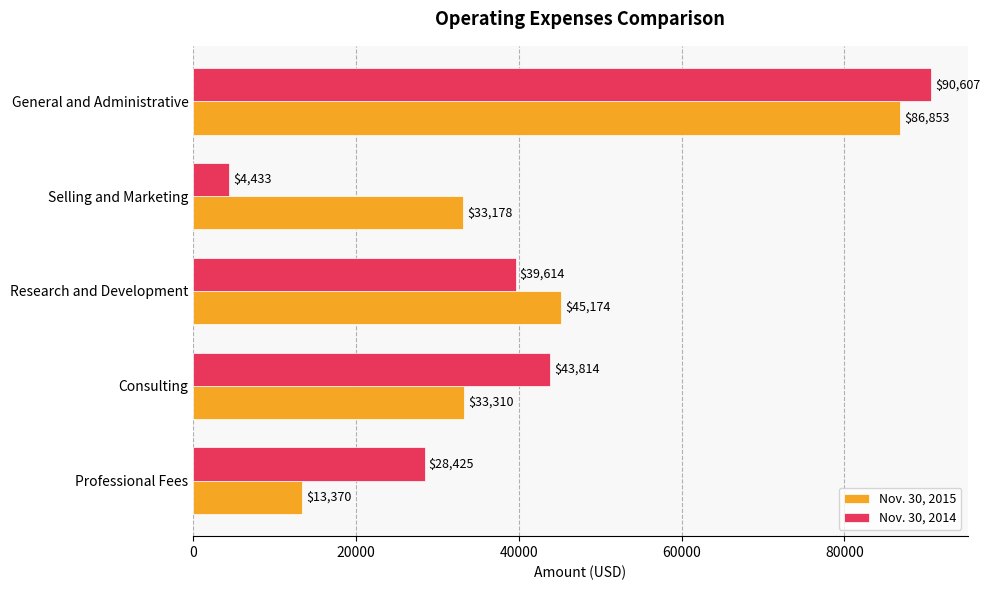

Which series has the largest total across all categories?

Nov. 30, 2015